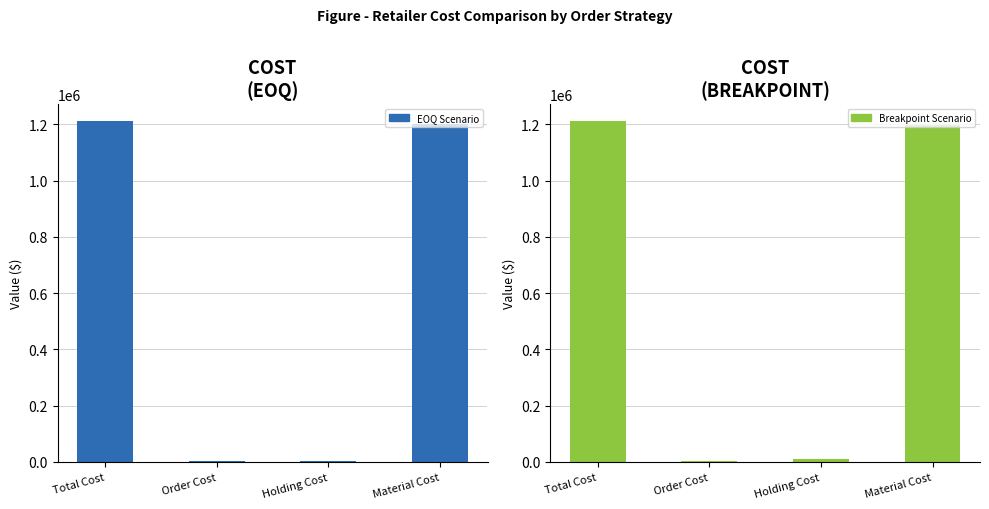

Which series has the largest total across all categories?

Breakpoint Scenario